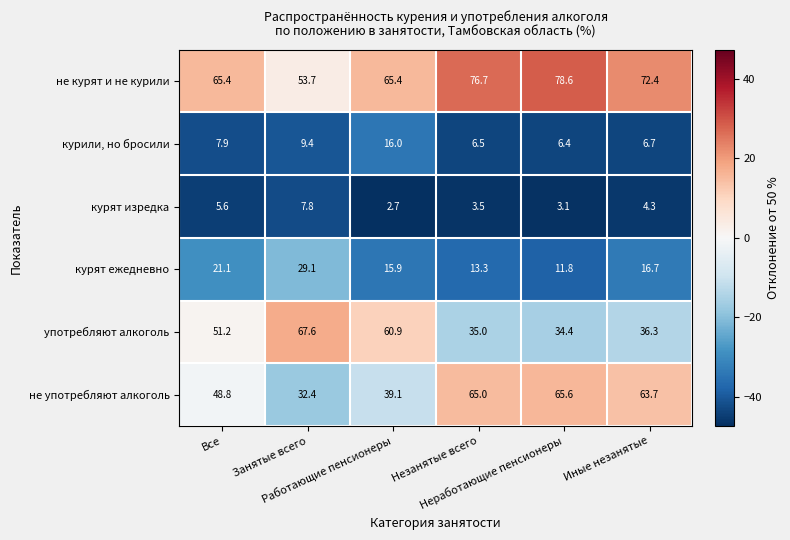

What is the maximum value for не курят и не курили?

78.6